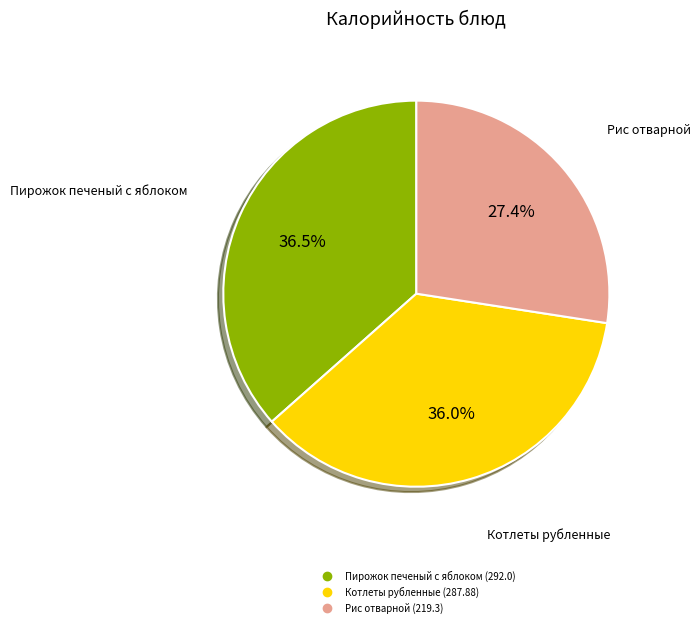

Is there a majority slice in this chart?

No